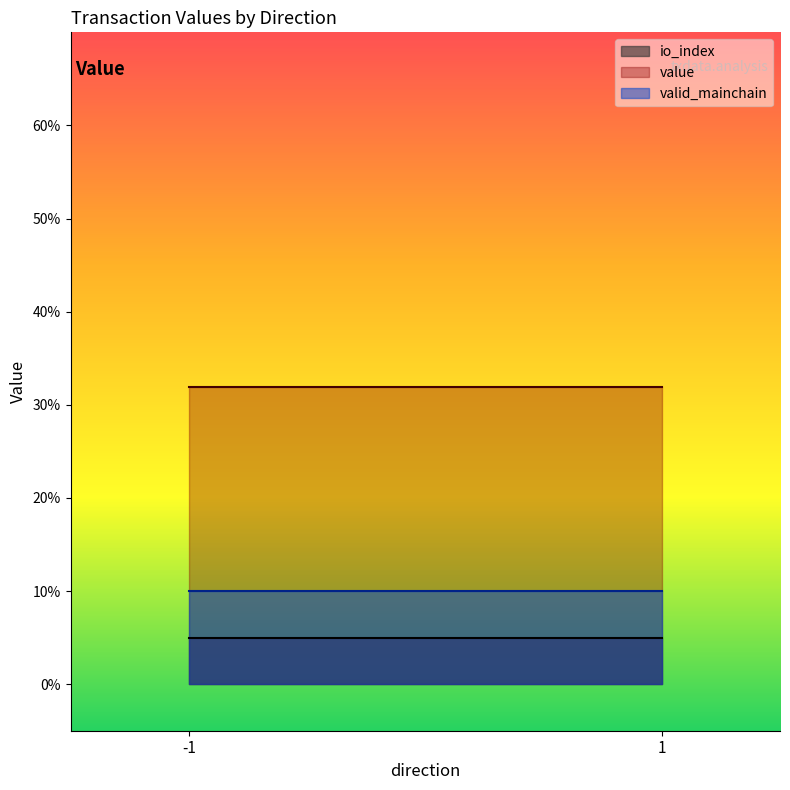

How many data points in value are above 6?

2